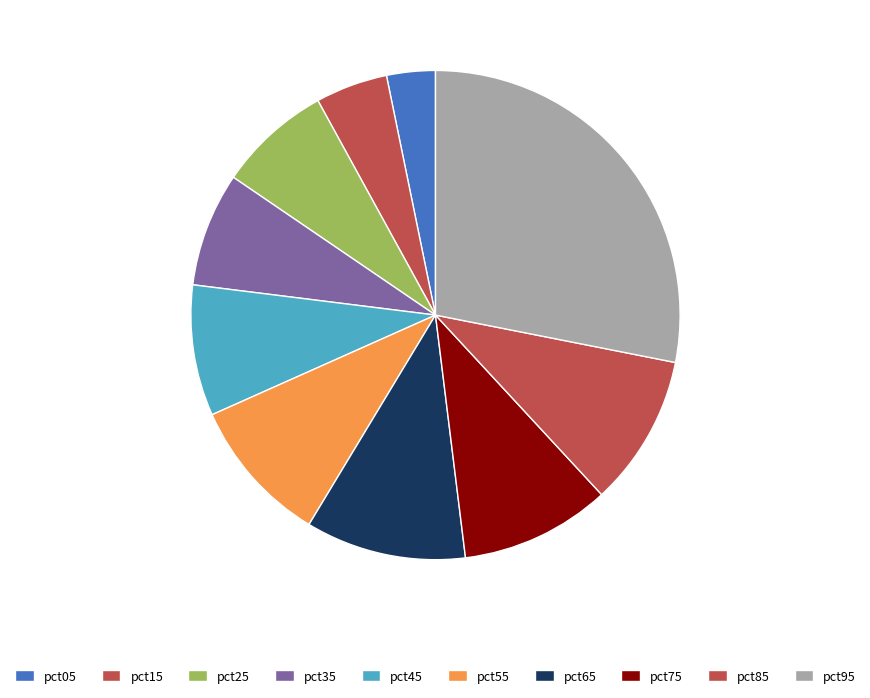

To the nearest percent, what is the difference between the largest and smallest slice percentages?

25%